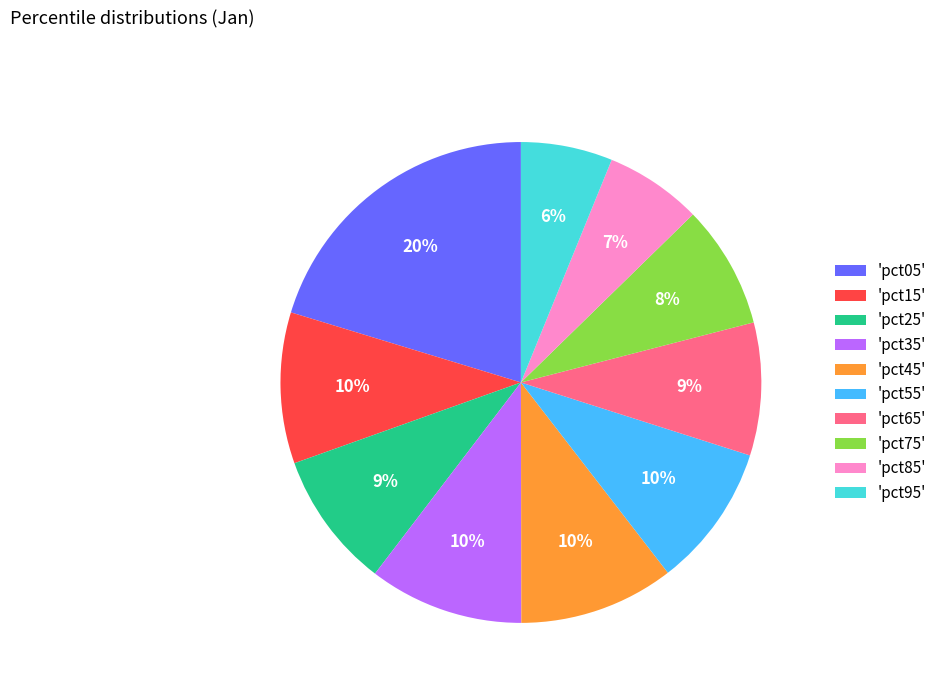

What is the largest slice in the pie chart?

'pct05'